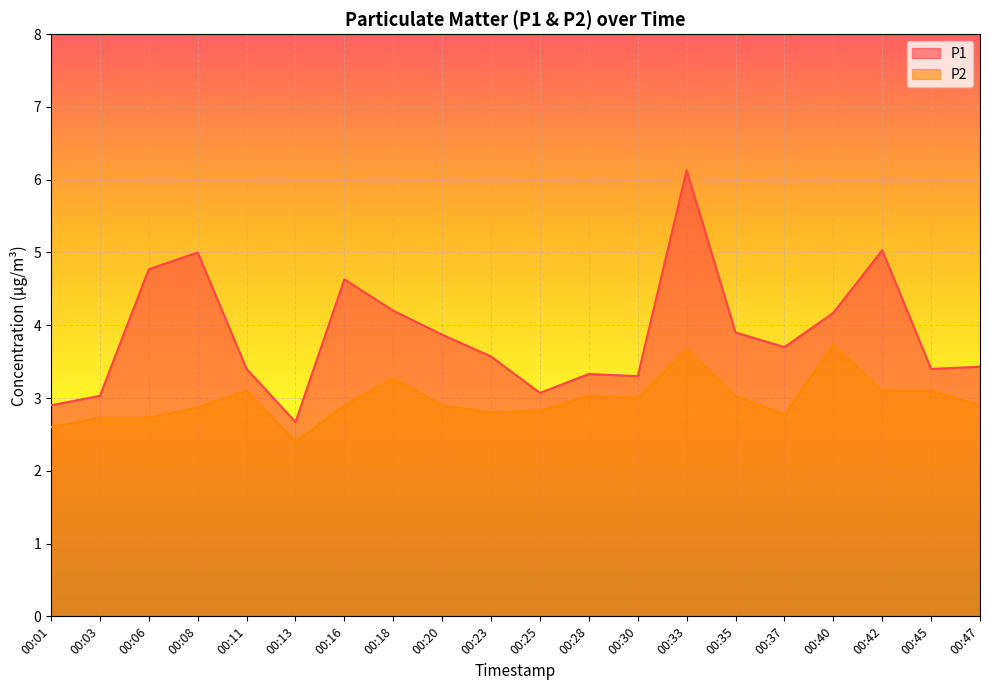

Reading left to right, what are all the values shown in this chart?

P1: 2.9	3.0	4.8	5.0	3.4	2.7	4.6	4.2	3.9	3.6	3.1	3.3	3.3	6.1	3.9	3.7	4.2	5.0	3.4	3.4
P2: 2.6	2.7	2.7	2.9	3.1	2.4	2.9	3.3	2.9	2.8	2.8	3.0	3.0	3.7	3.0	2.8	3.7	3.1	3.1	2.9